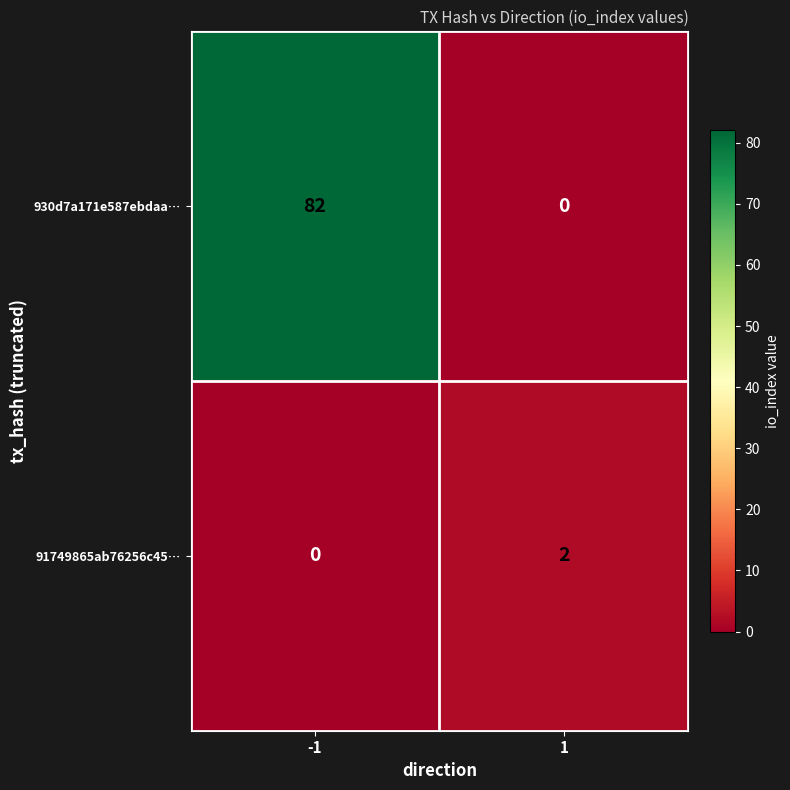

What is the sum of all 930d7a171e587ebdaa… values?

82